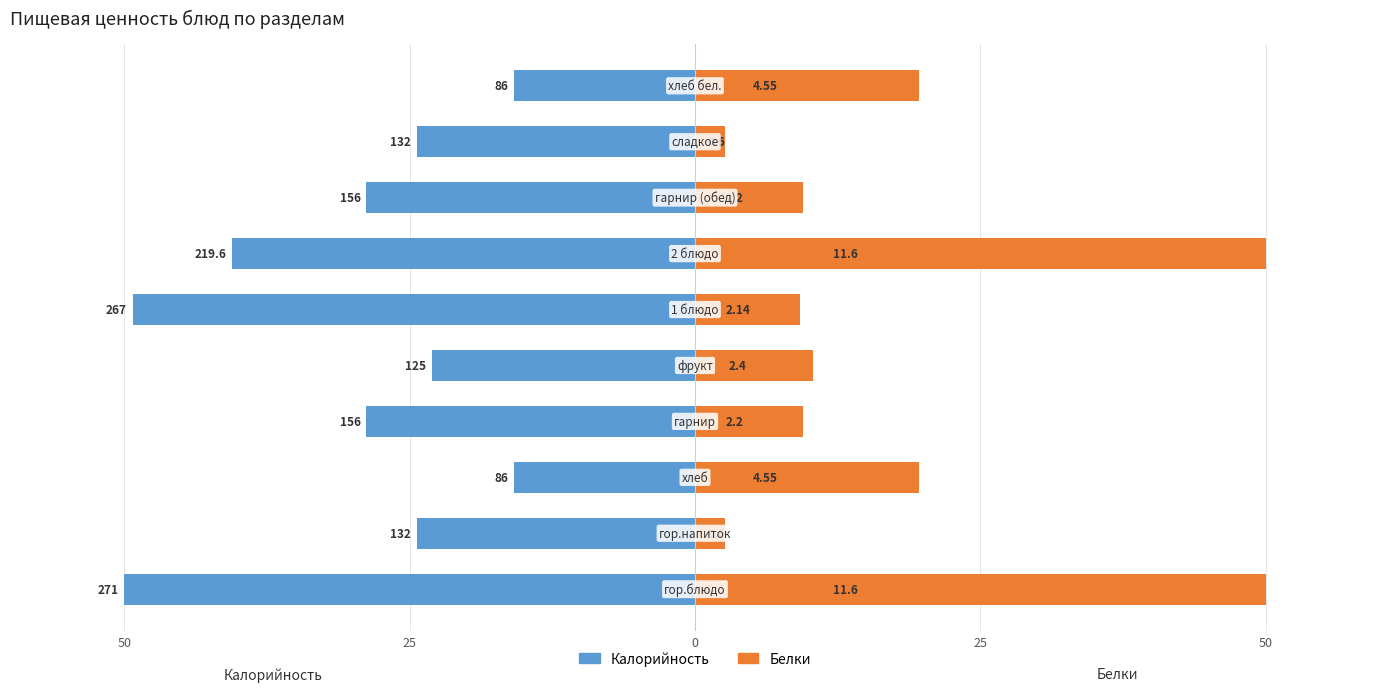

What are all the series names shown in the legend?

Калорийность, Белки